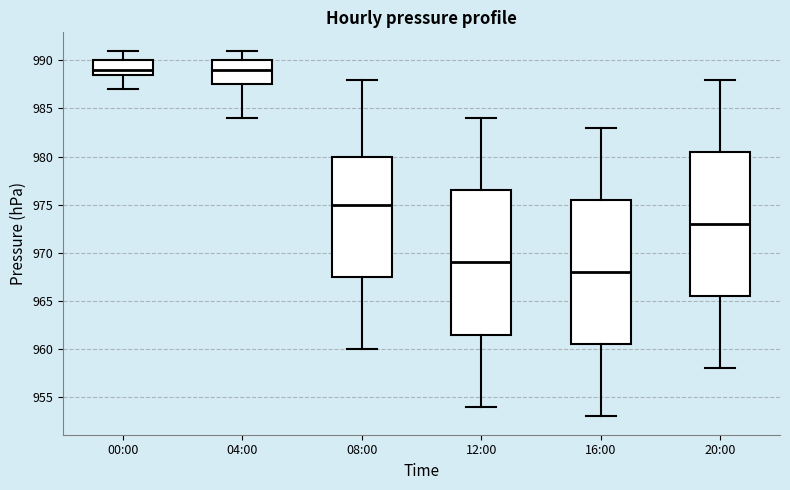

Which box has the lowest median line?

16:00